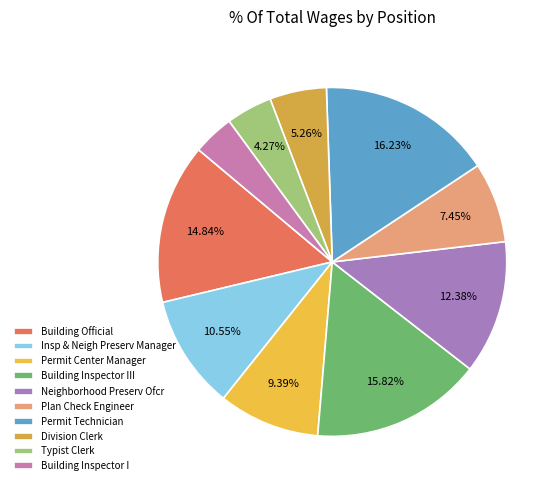

What is the largest slice in the pie chart?

Permit Technician